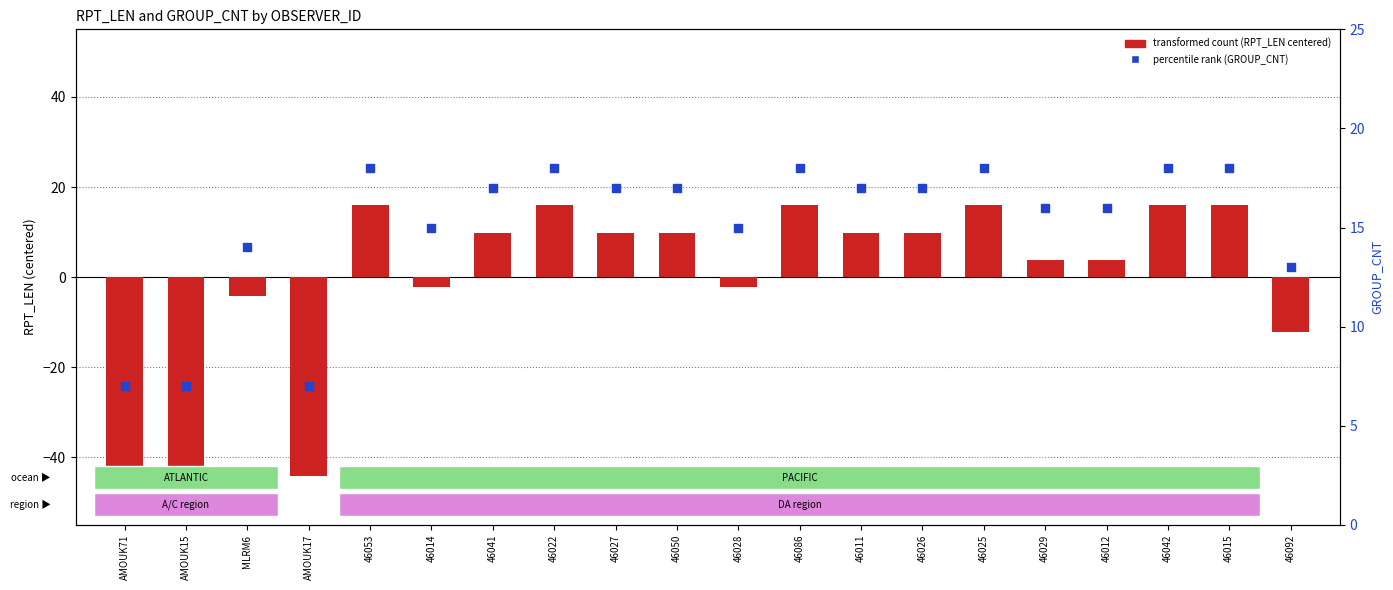

Which series has the largest Y range (max minus min)?

transformed count (RPT_LEN centered)